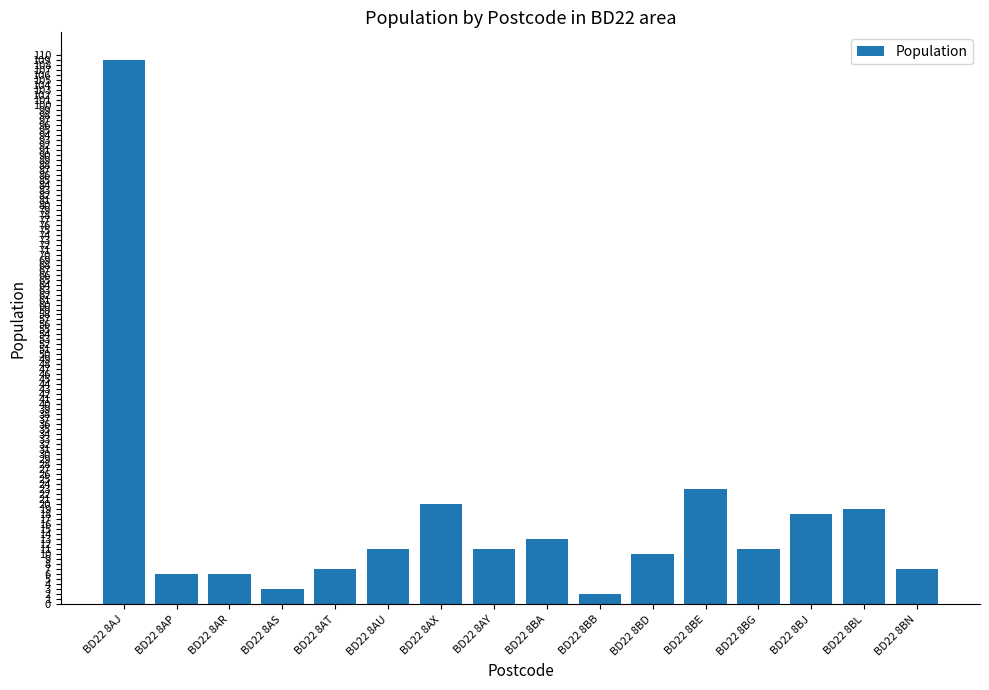

Which has a higher value, BD22 8BG or BD22 8BJ?

BD22 8BJ